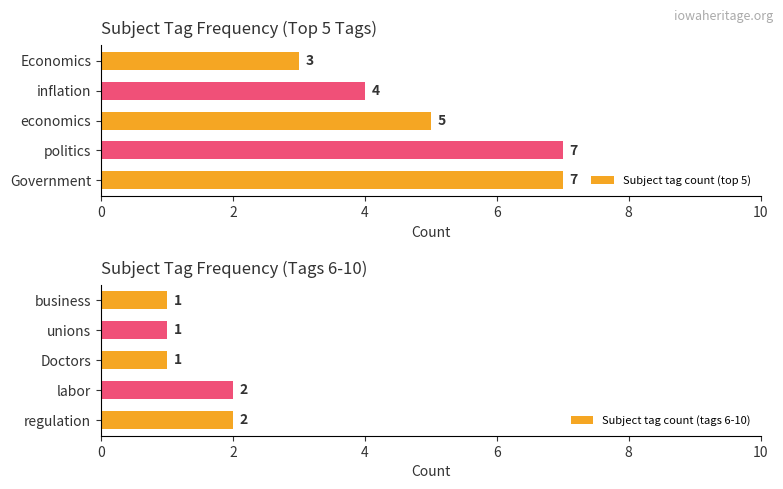

What is the smallest value displayed?

1